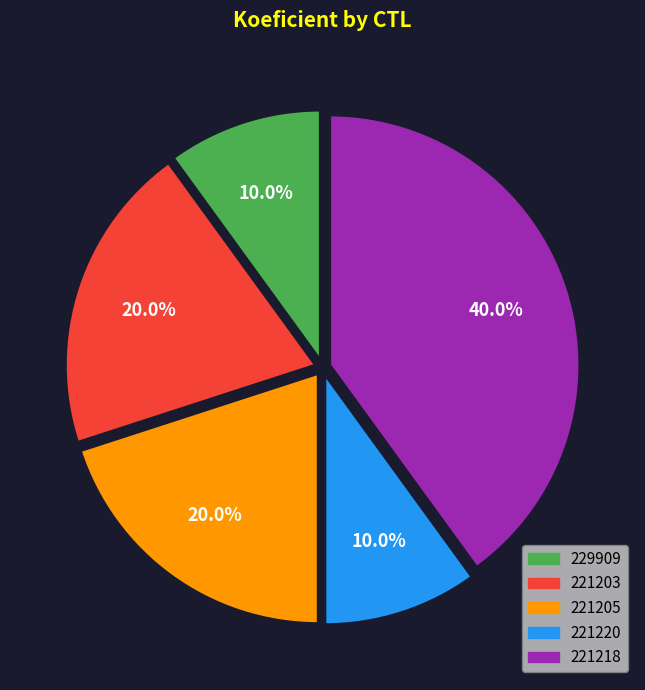

What portion of the pie excludes 221220?

90.0%